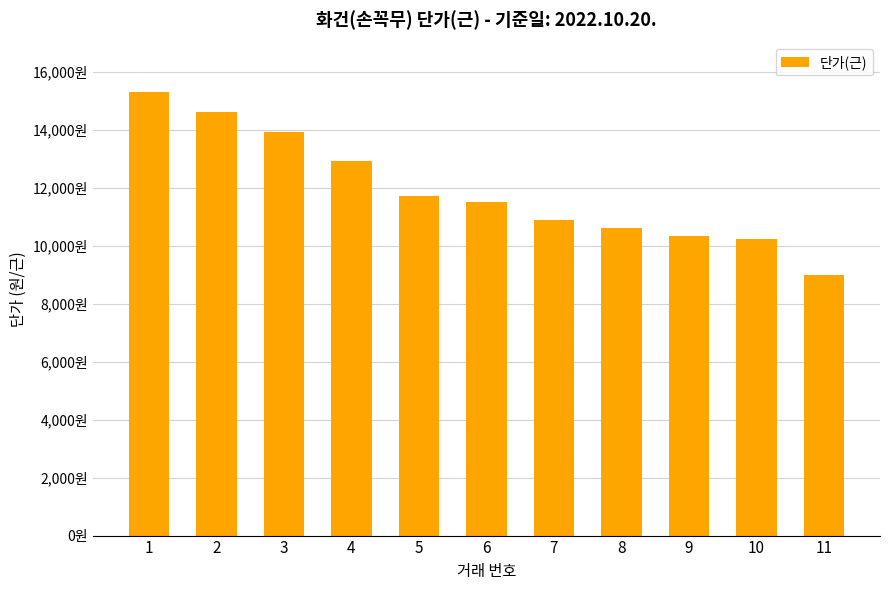

Are the bars horizontal?

No